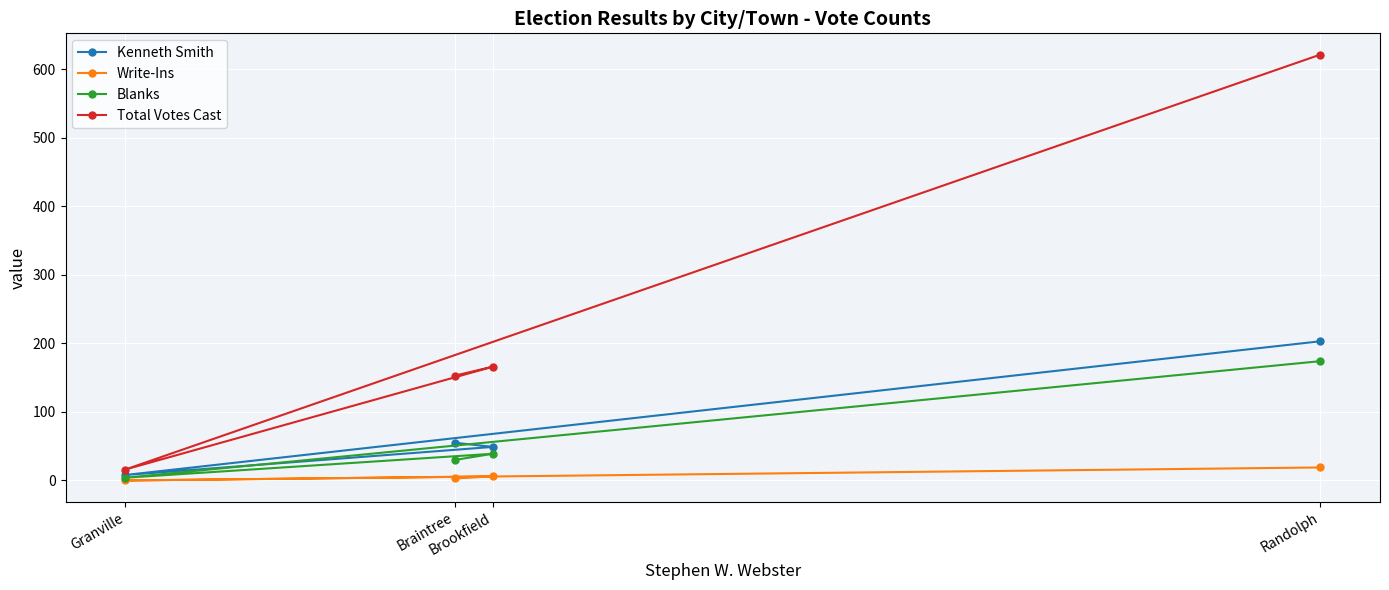

True or false: Write-Ins and Total Votes Cast intersect in this chart.

False